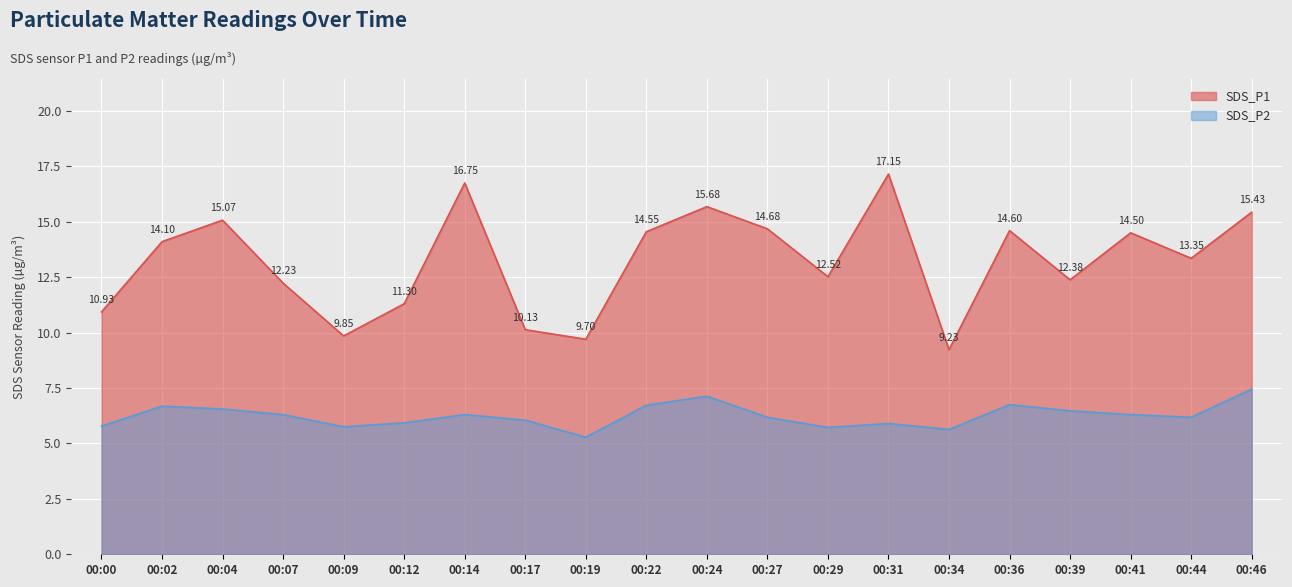

Reading right to left, extract all data points from this chart.

SDS_P1: 00:46=15.4	00:44=13.3	00:41=14.5	00:39=12.4	00:36=14.6	00:34=9.2	00:31=17.1	00:29=12.5	00:27=14.7	00:24=15.7	00:22=14.6	00:19=9.7	00:17=10.1	00:14=16.8	00:12=11.3	00:09=9.8	00:07=12.2	00:04=15.1	00:02=14.1	00:00=10.9
SDS_P2: 00:46=7.5	00:44=6.2	00:41=6.3	00:39=6.5	00:36=6.8	00:34=5.6	00:31=5.9	00:29=5.7	00:27=6.2	00:24=7.1	00:22=6.7	00:19=5.3	00:17=6.0	00:14=6.3	00:12=5.9	00:09=5.8	00:07=6.3	00:04=6.5	00:02=6.7	00:00=5.8